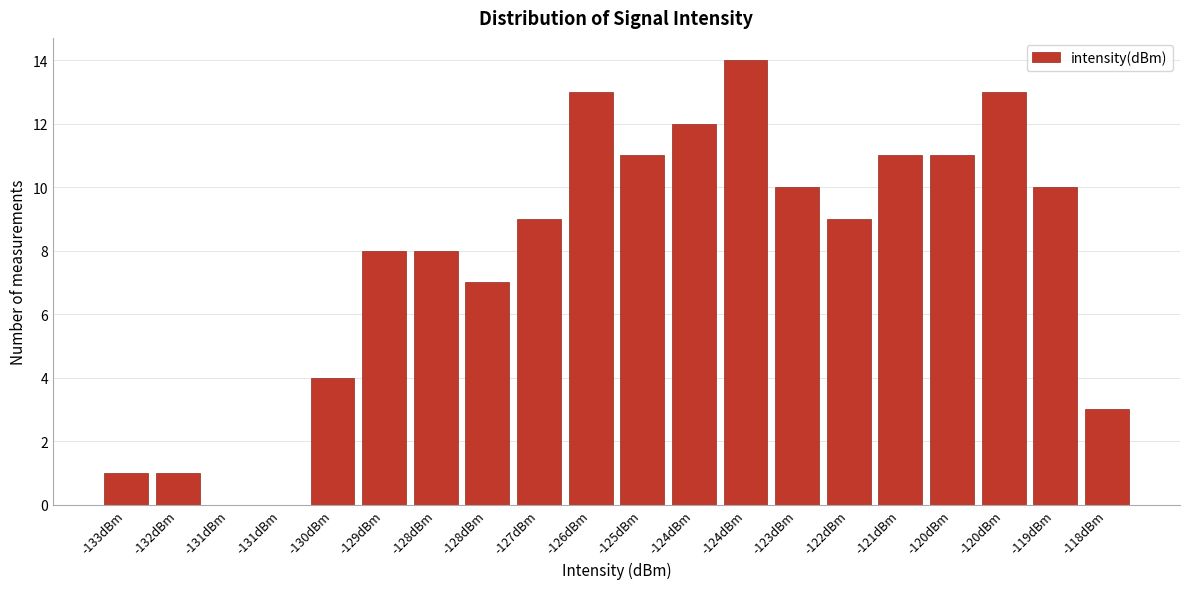

How many categories are shown in the chart?

20